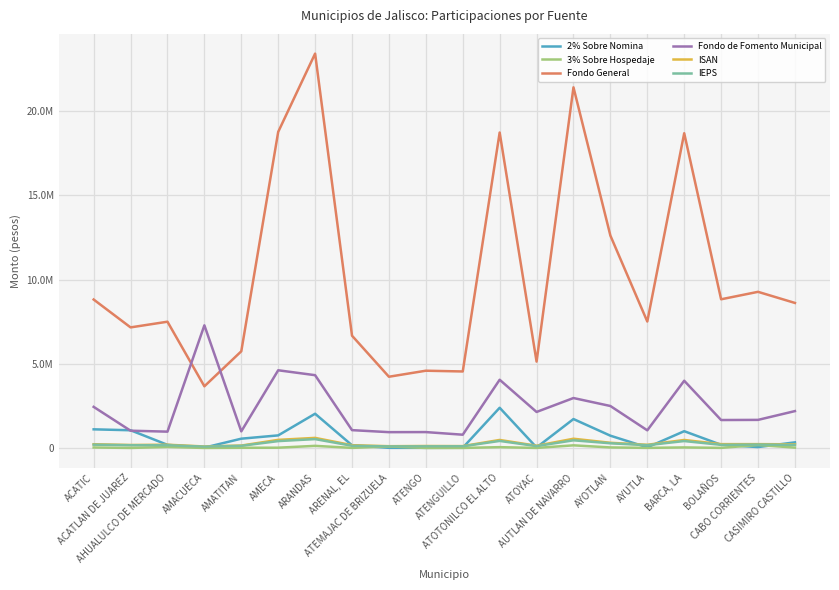

At which label does Fondo General first exceed 8608391?

ACATIC